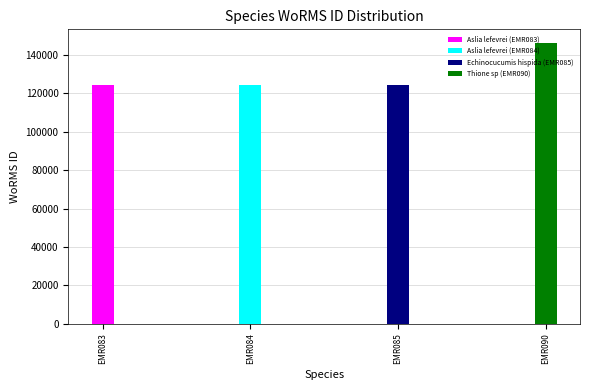

What is the difference between the maximum and second lowest values?

21518